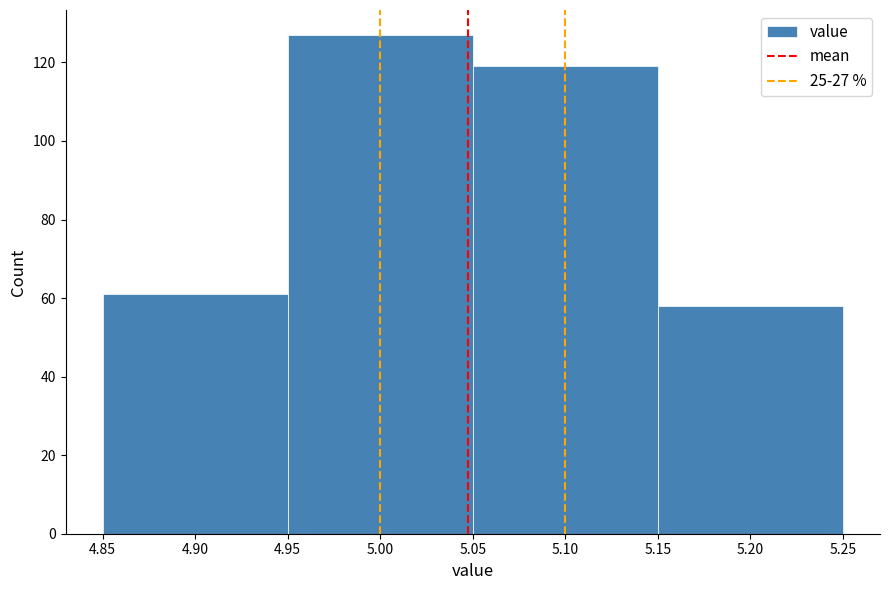

How tall is the bar that spans 5.05 to 5.15 on the x-axis? The values are not printed on the chart, so give them approximately, as read against the axis.

120